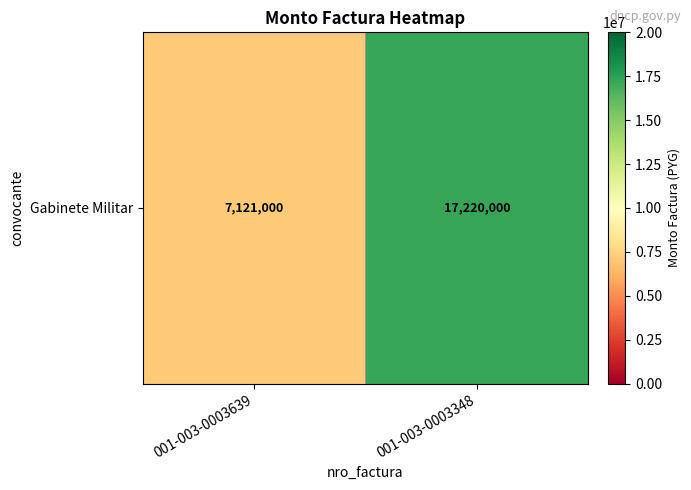

How many series are shown in this chart?

1